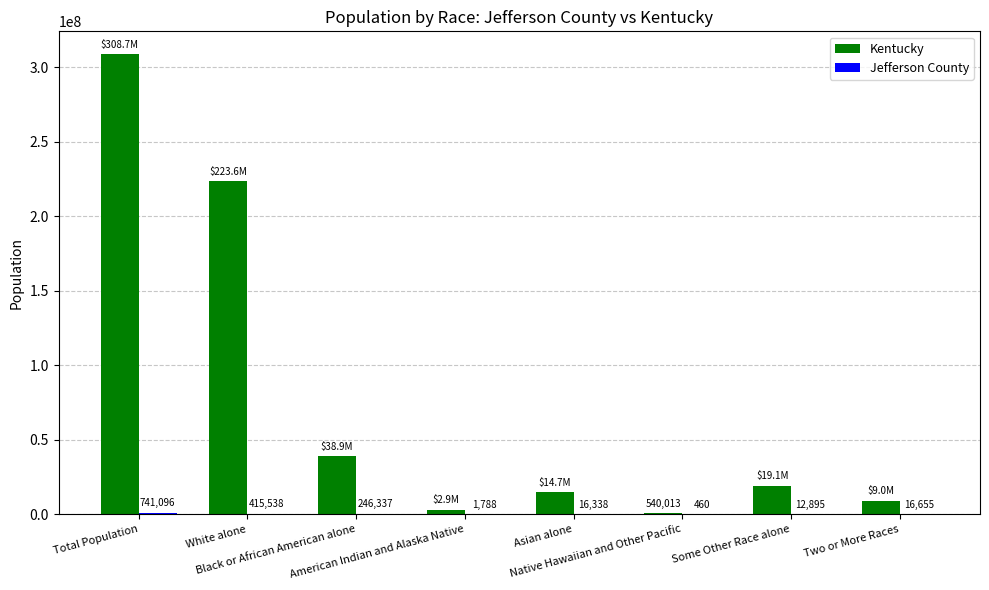

What is the sum of all Kentucky values?

617491076